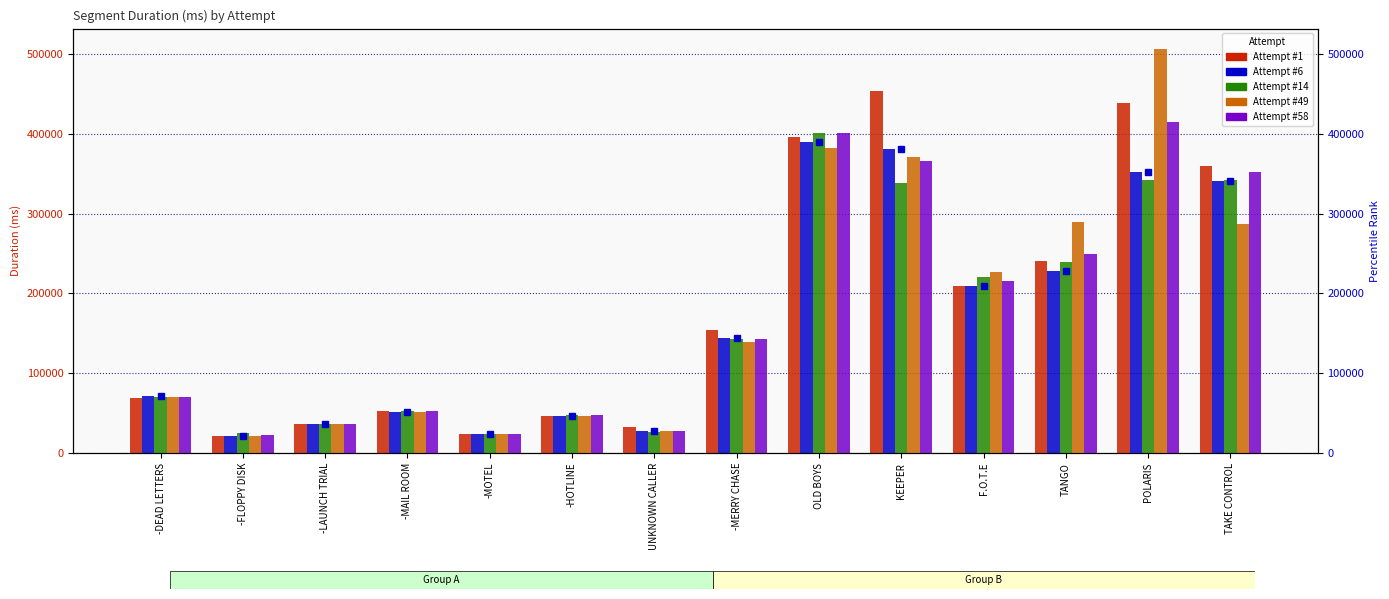

What is the minimum value shown in the chart?

21209